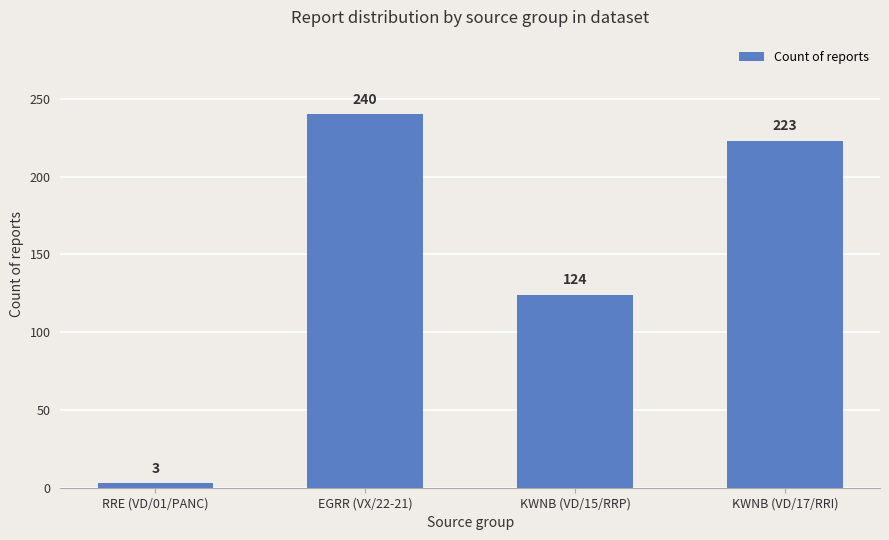

True or false: the data shows 148 at KWNB (VD/17/RRI).

False